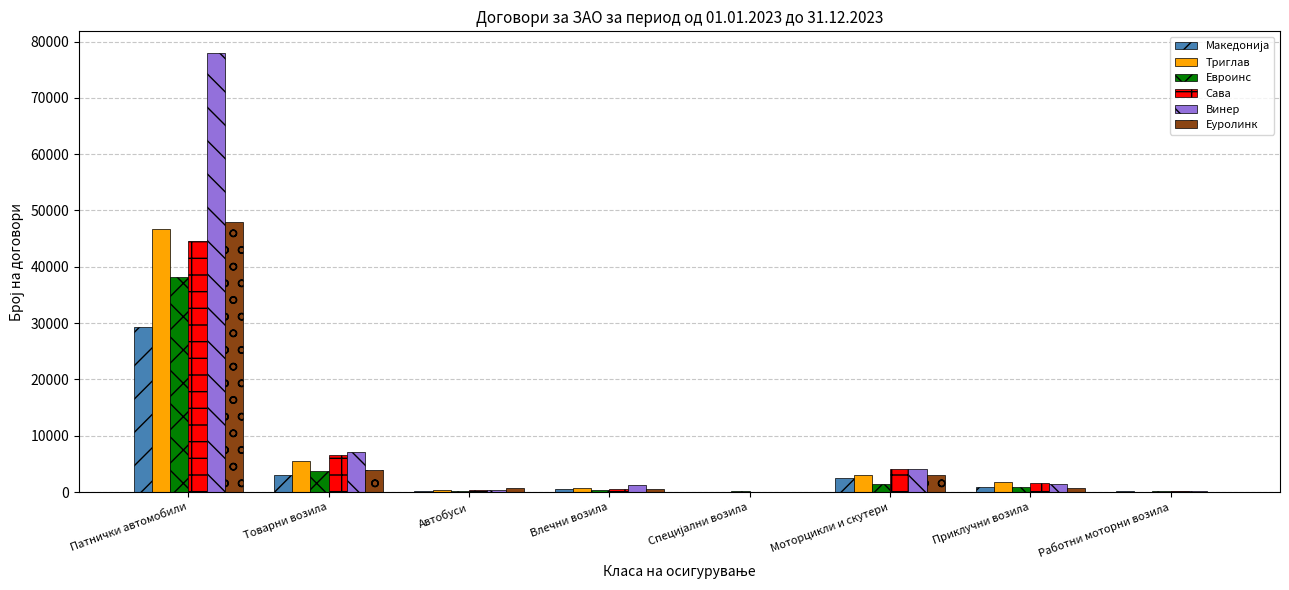

At which label is Винер closest to 38998?

Товарни возила